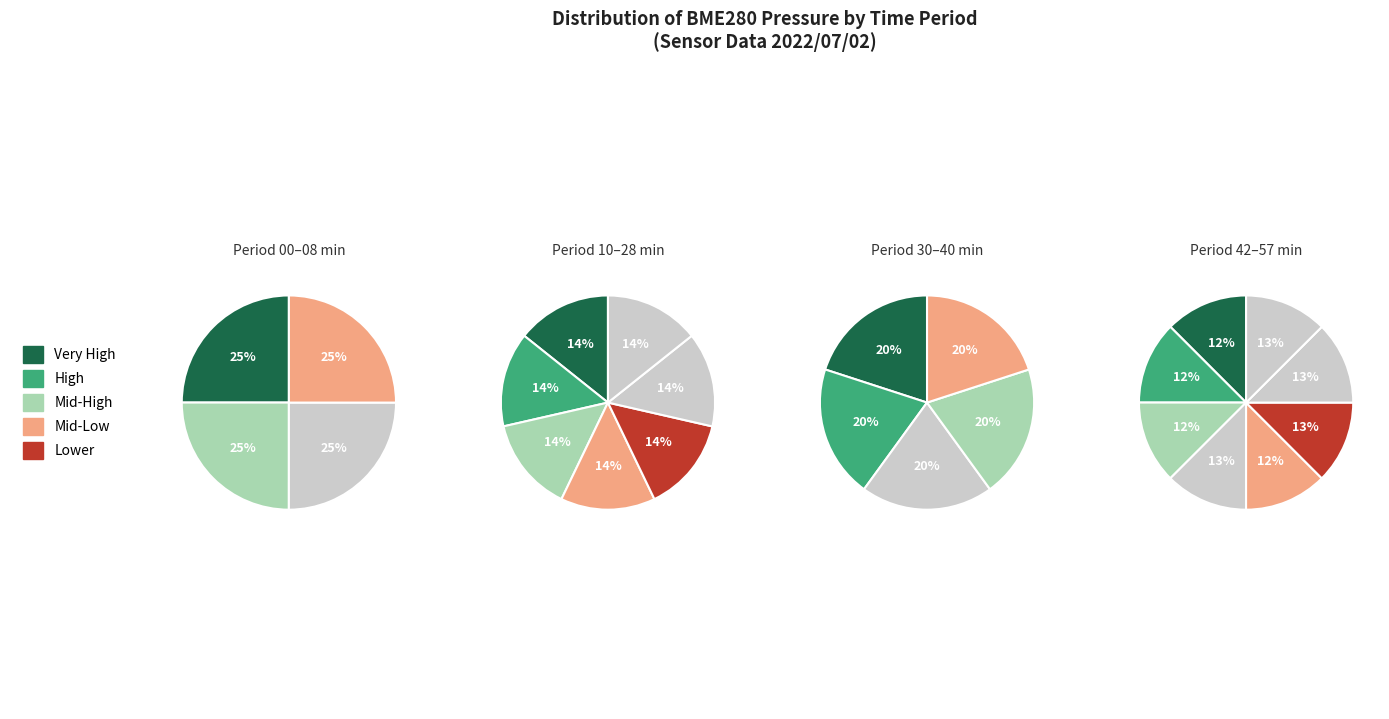

Combined, do 80 and 80 account for over 50%?

No